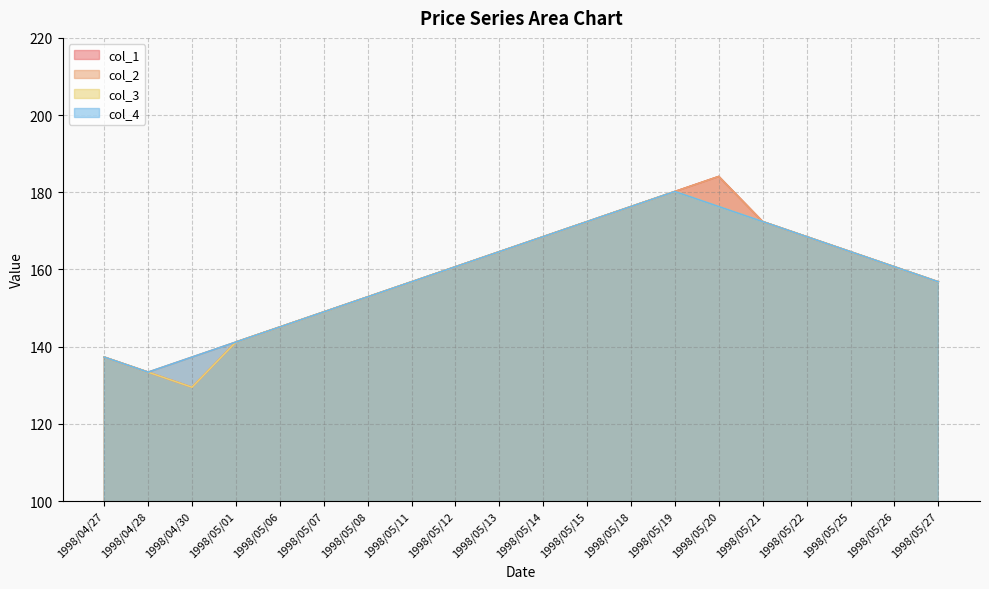

At 1998/04/27, list the series in order from smallest to largest.

col_1, col_2, col_3, col_4